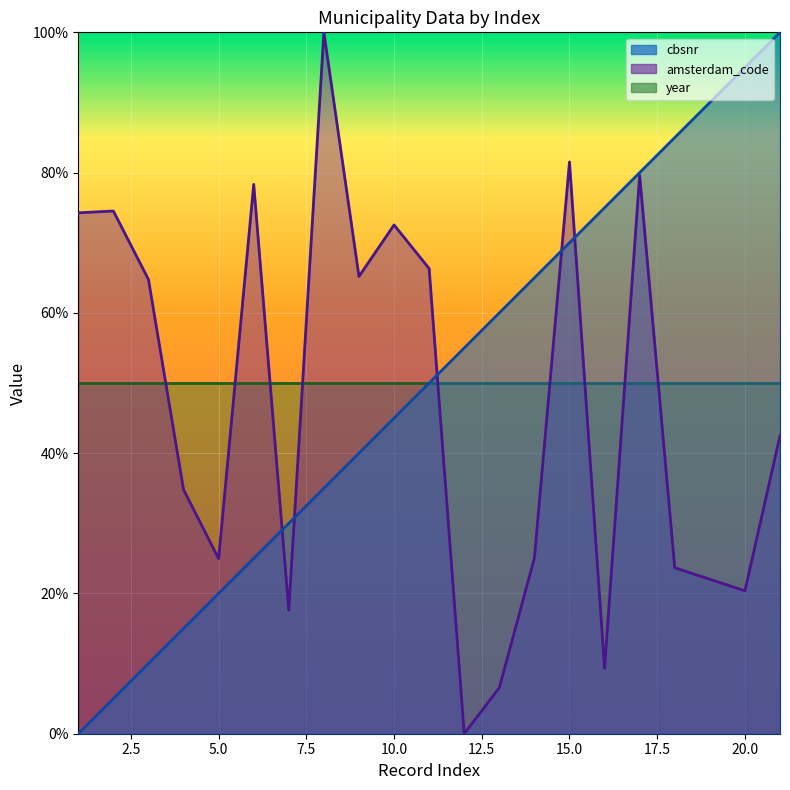

At which category is the sum across all series the highest?

17